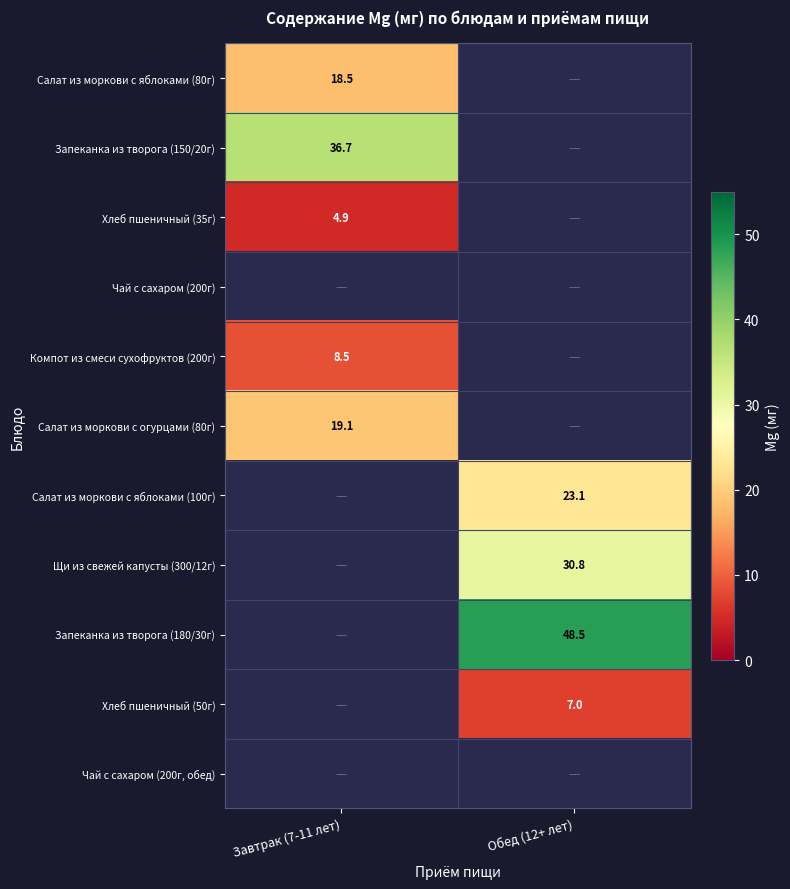

Is the value of Щи из свежей капусты (300/12г) at Обед (12+ лет) greater than the value of Хлеб пшеничный (50г) at Обед (12+ лет)?

Yes